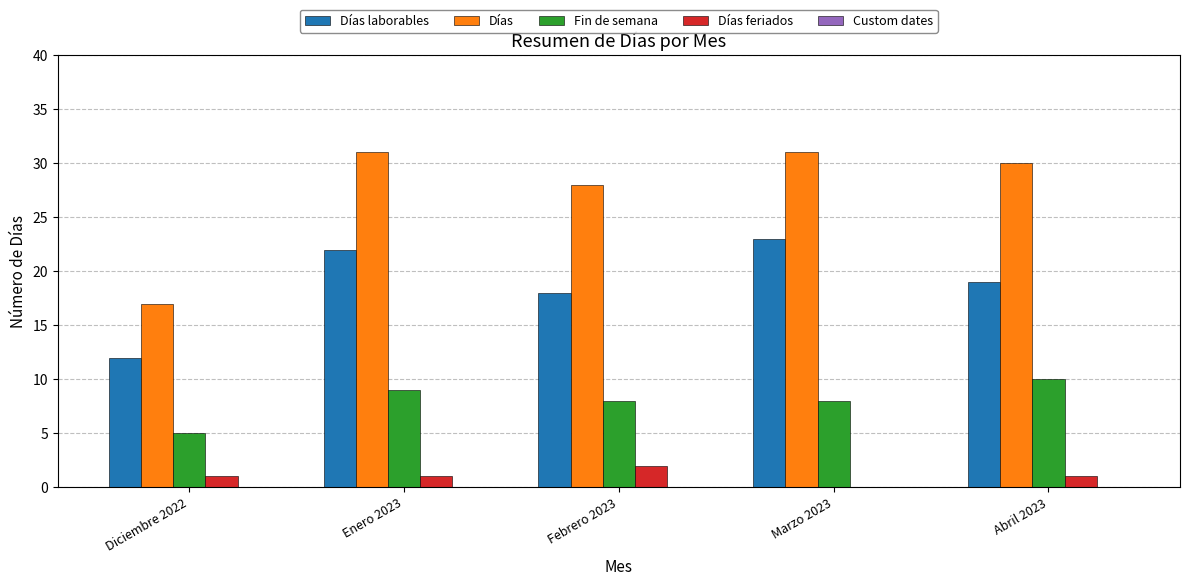

What is the sum of all Días laborables values?

94